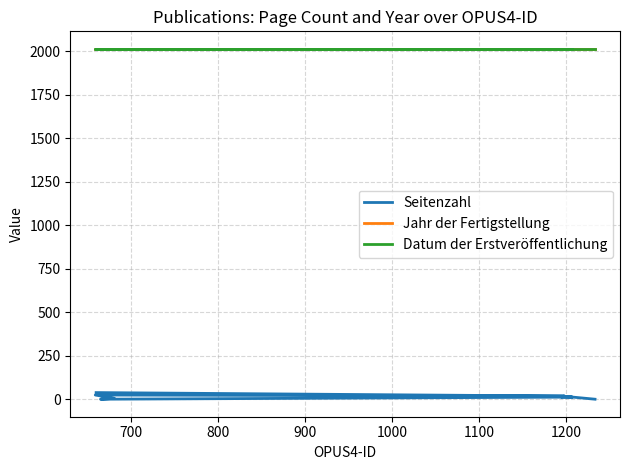

Does the chart have visible grid lines?

Yes